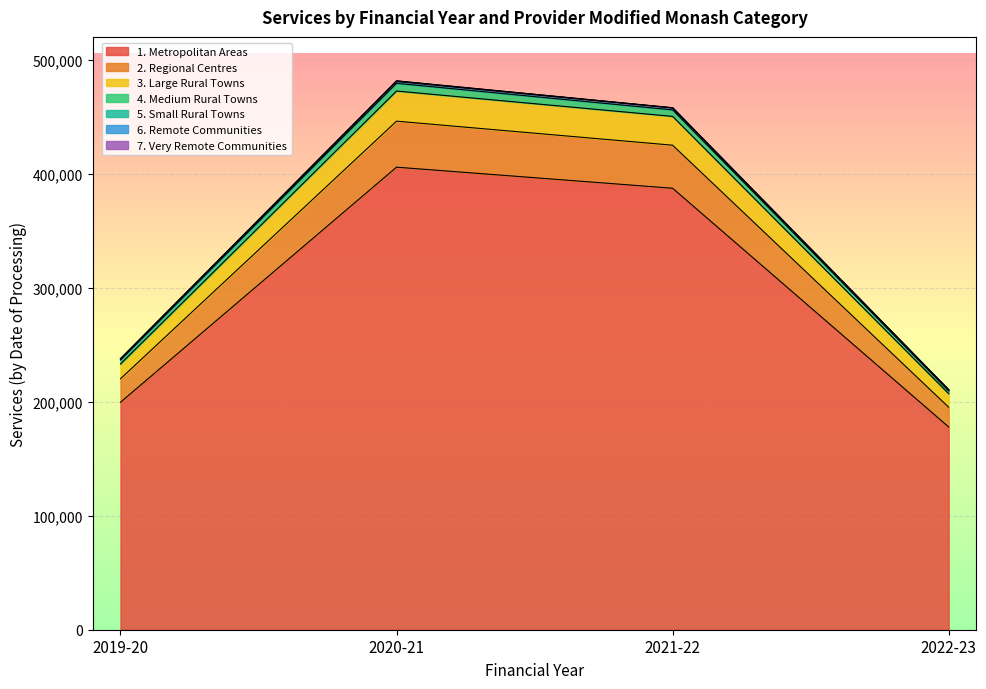

True or false: 1. Metropolitan Areas has more than 1 interior local peaks.

False